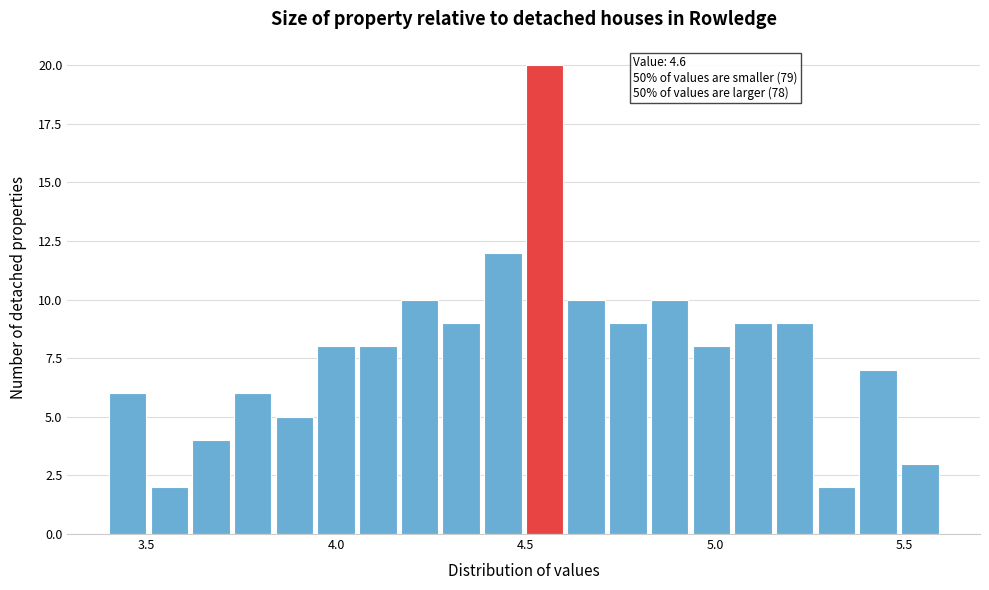

Around what value on the x-axis is the tallest bar? Give the approximate position of its centre, as read against the axis.

4.55